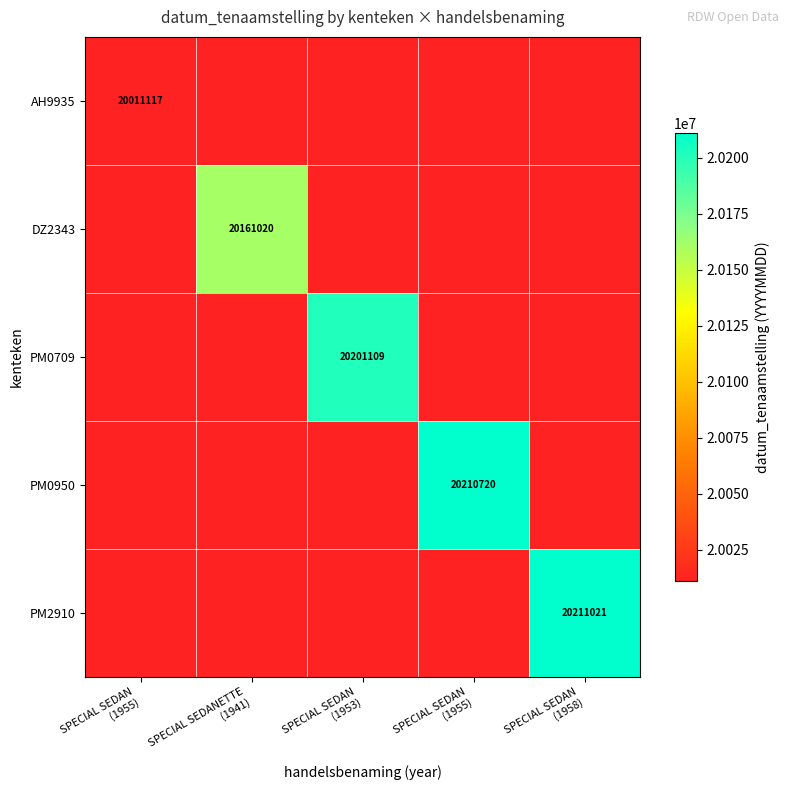

What is the minimum value shown in the chart?

20011117.0